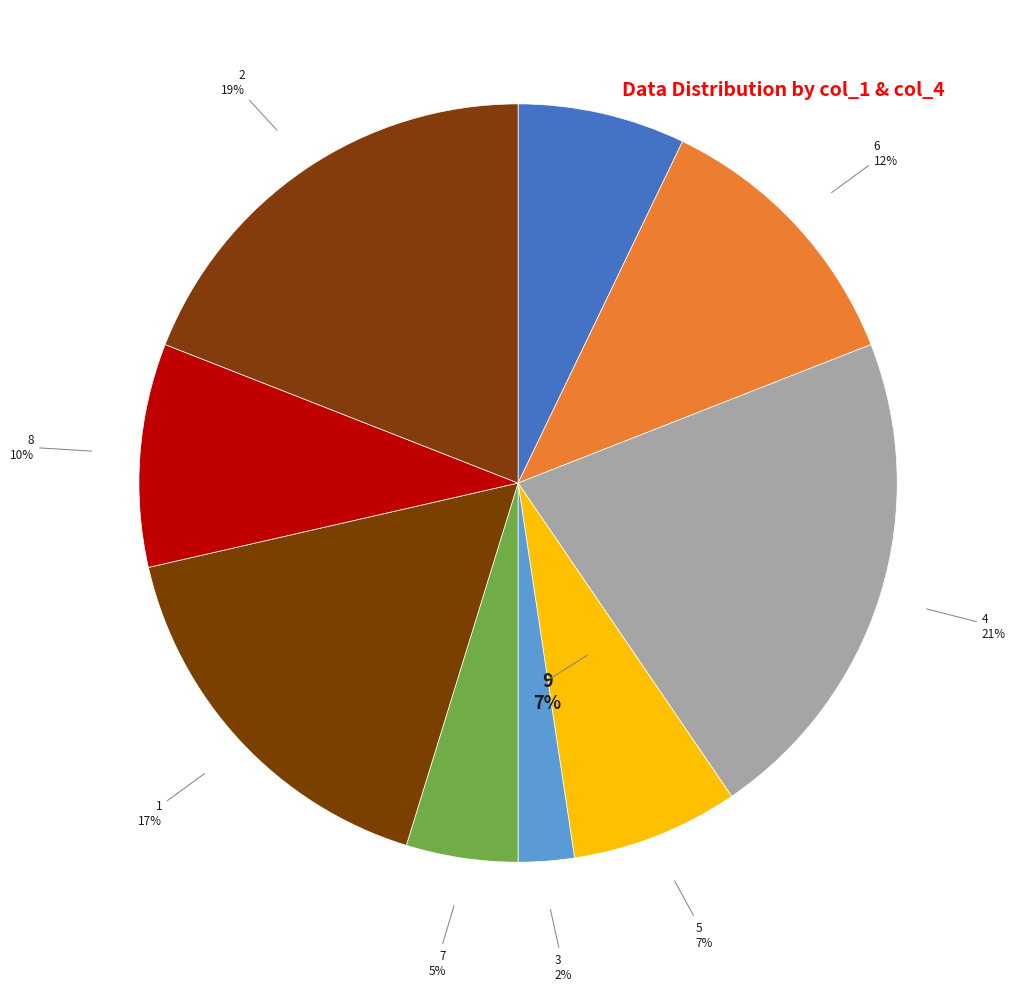

To the nearest percent, what percentage of the pie is 2?

19%